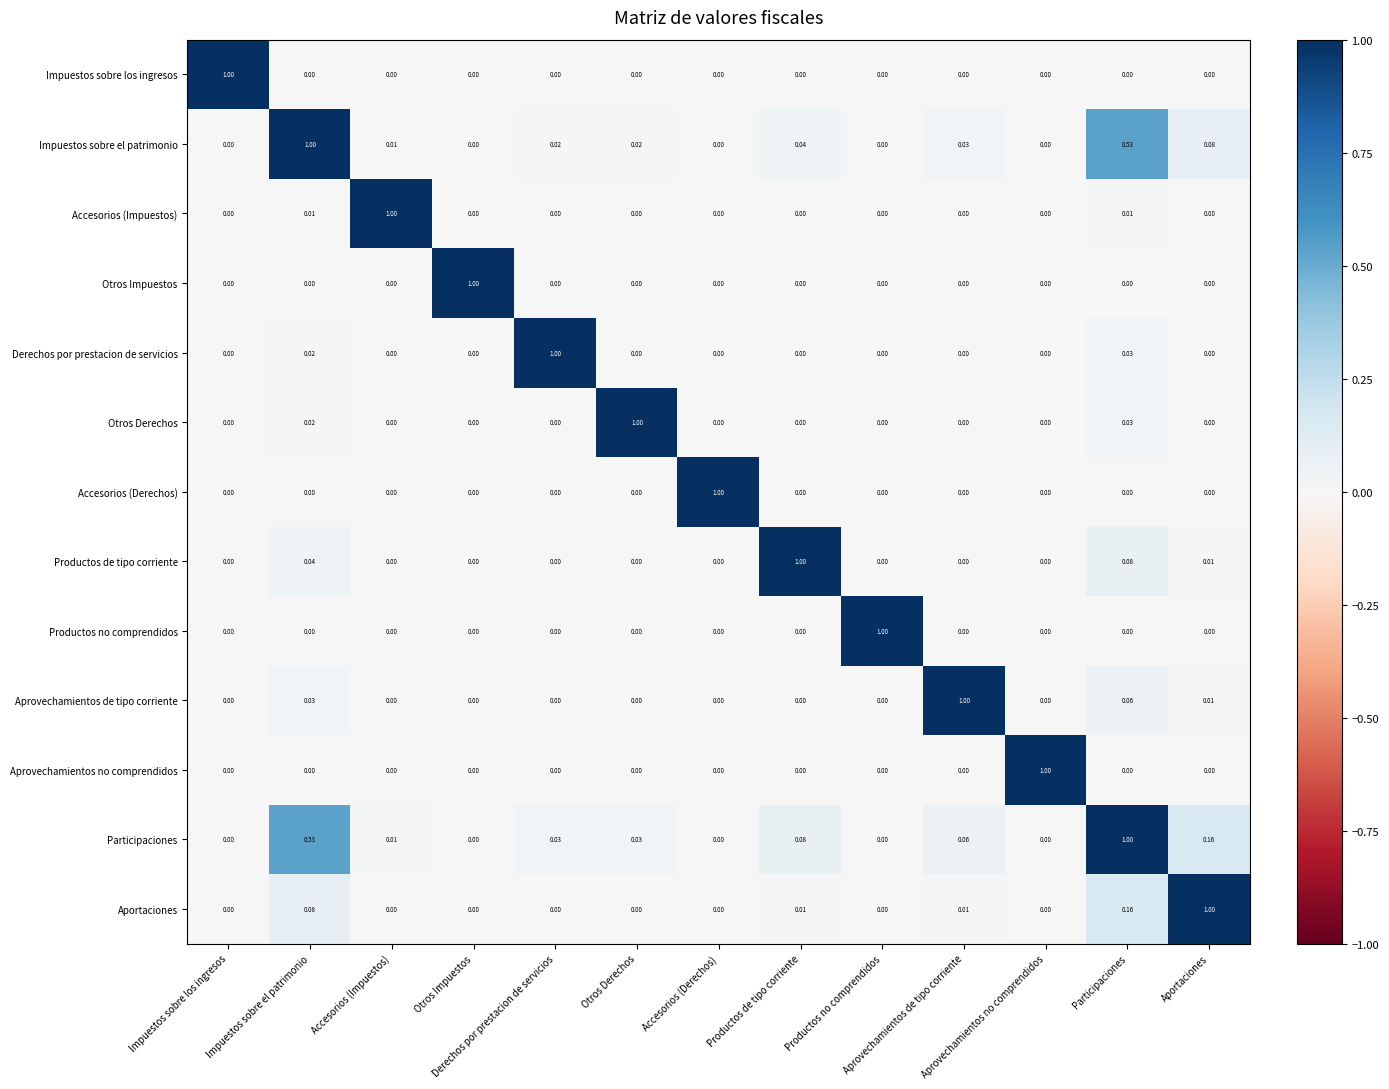

How many series are shown in this chart?

13